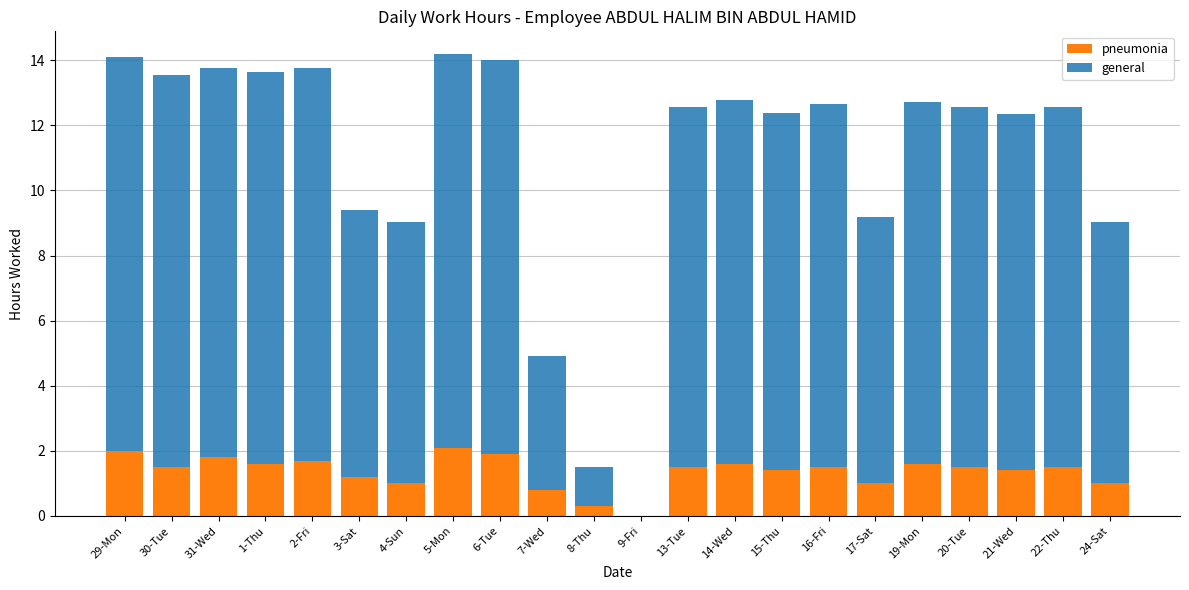

What is the sum of all pneumonia values?

29.9